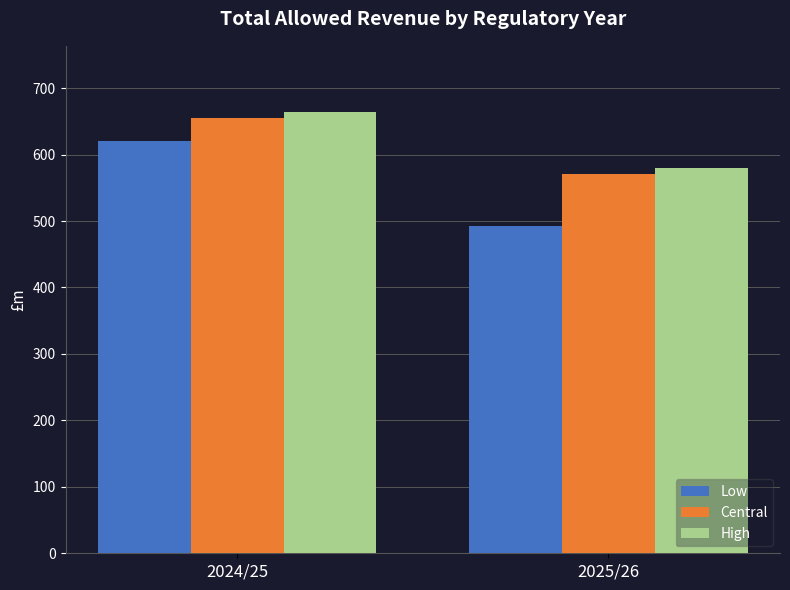

At which label is Central closest to 612?

2025/26